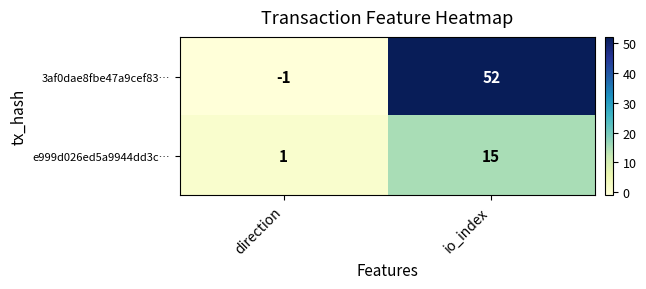

What is the maximum value shown in the chart?

52